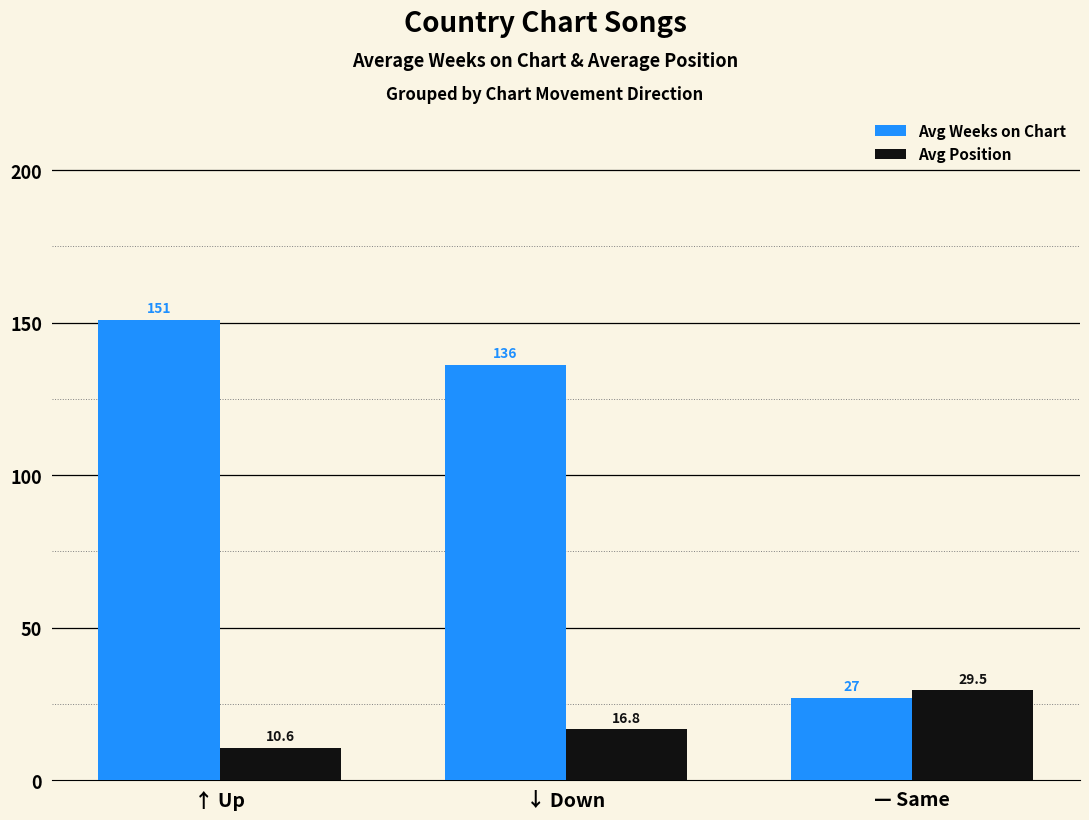

The value of Avg Position at ↓ Down is 29.6. True or false?

False